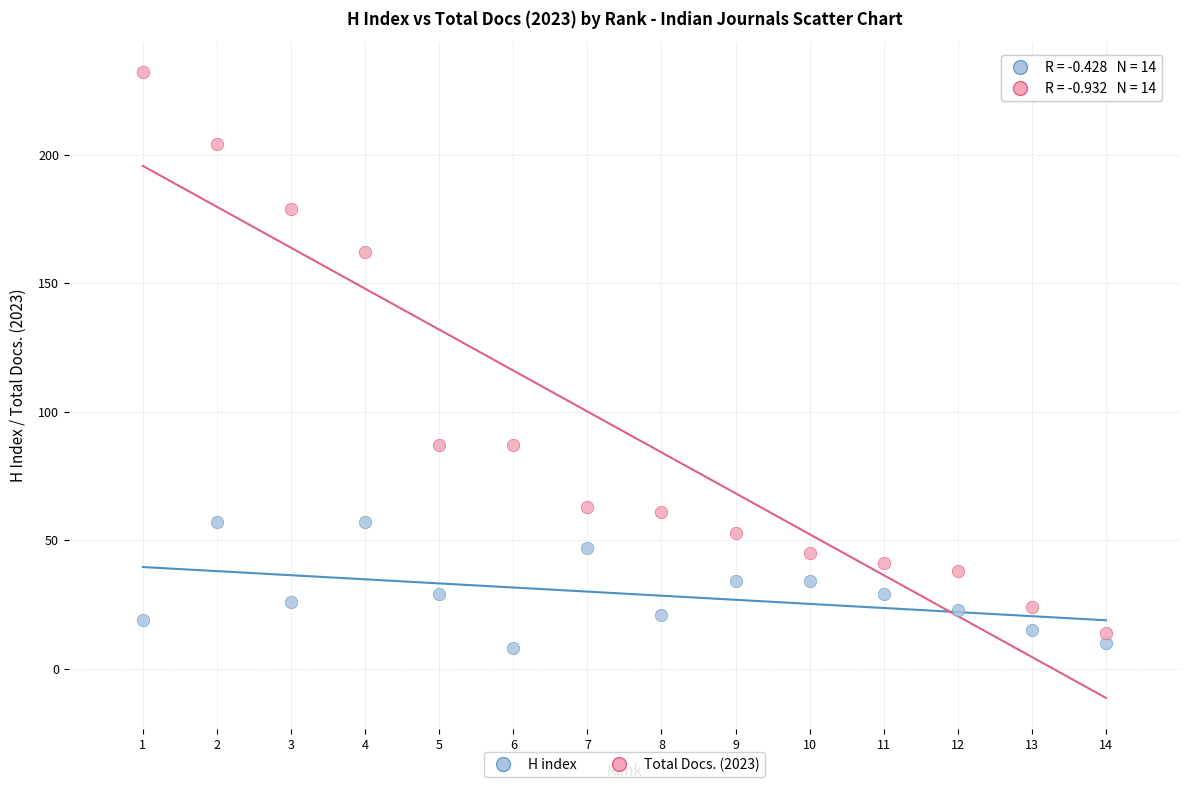

What are all the series names shown in the legend?

H index, Total Docs. (2023)